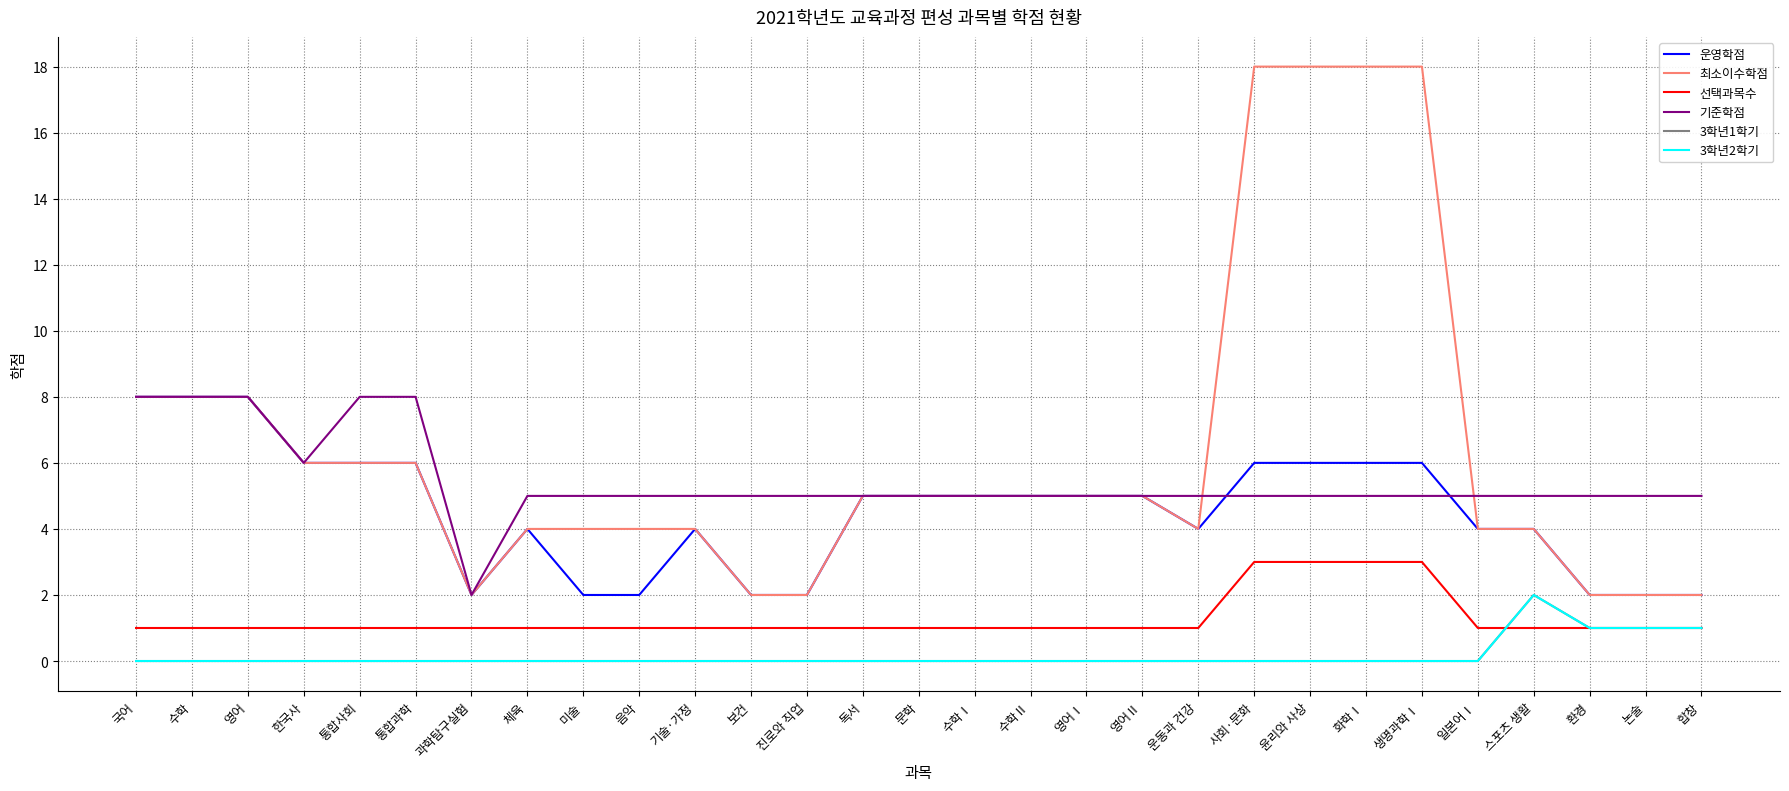

What position from the left is 영어Ⅱ?

19